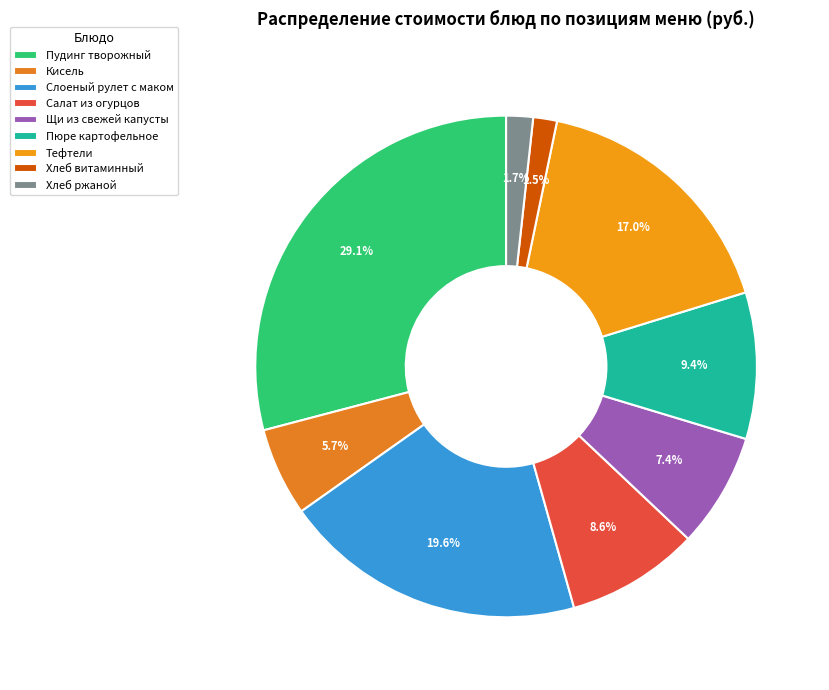

How many slices are in this pie chart?

9